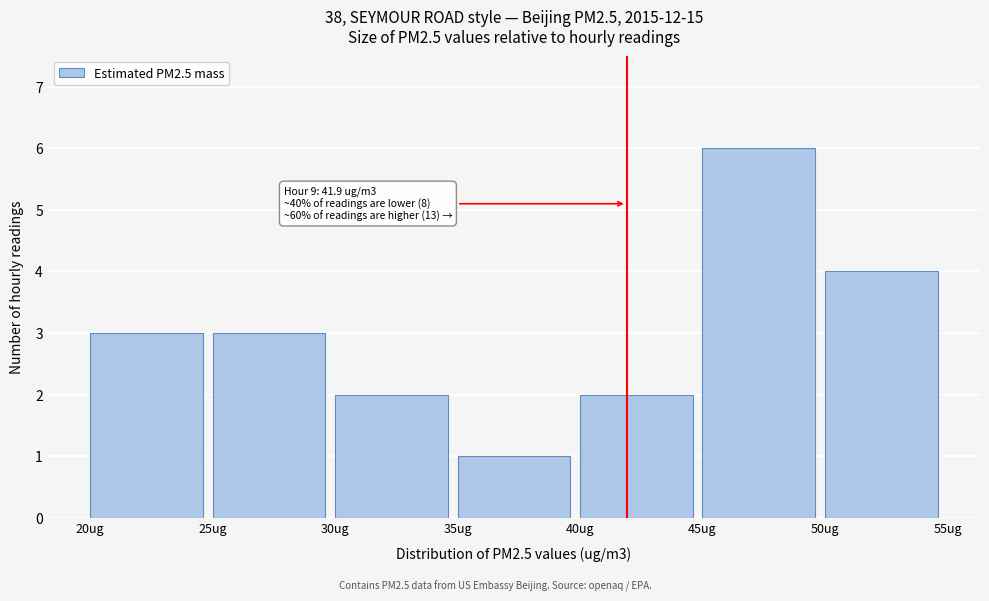

Over which range of the x-axis is the bar tallest?

45 to 50